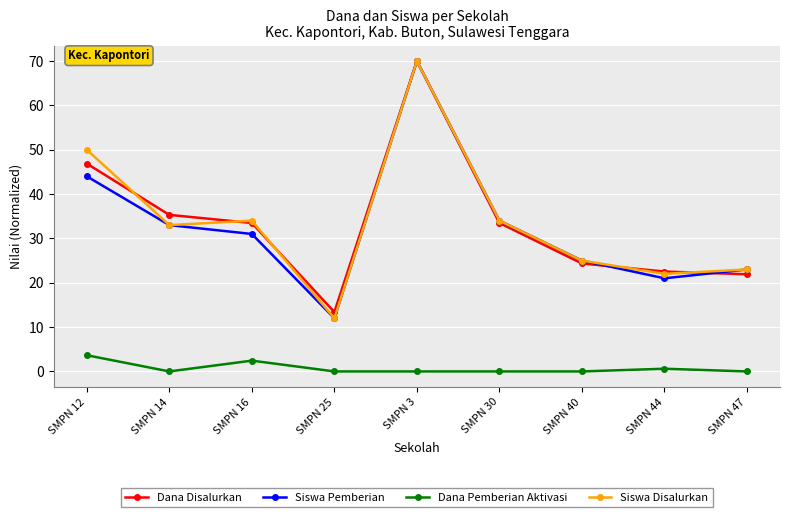

Where is Siswa Pemberian nearest to the value 41?

SMPN 12